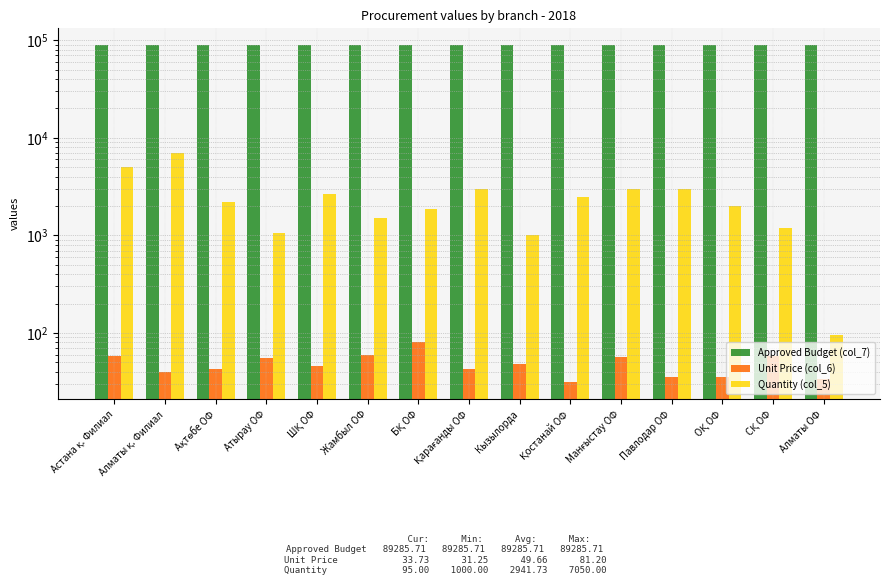

What is the difference between the Quantity (col_5) values at Алматы қ. Филиал and БҚ ОФ?

5180.0